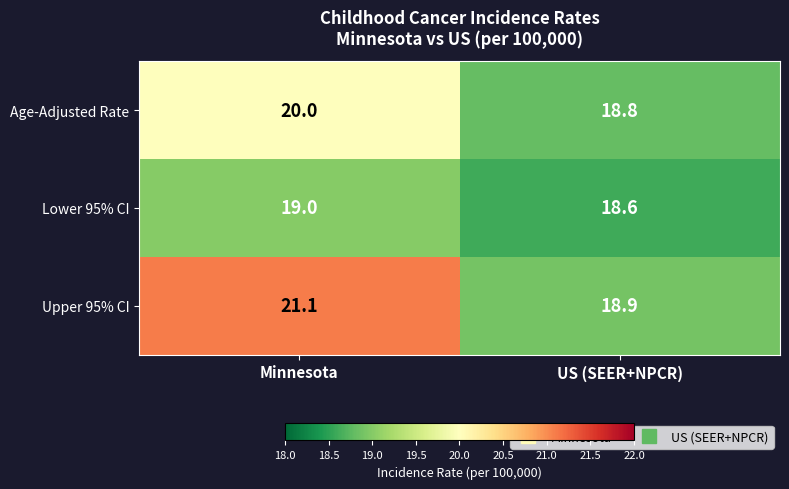

Read the Lower 95% CI value at Minnesota.

19.0